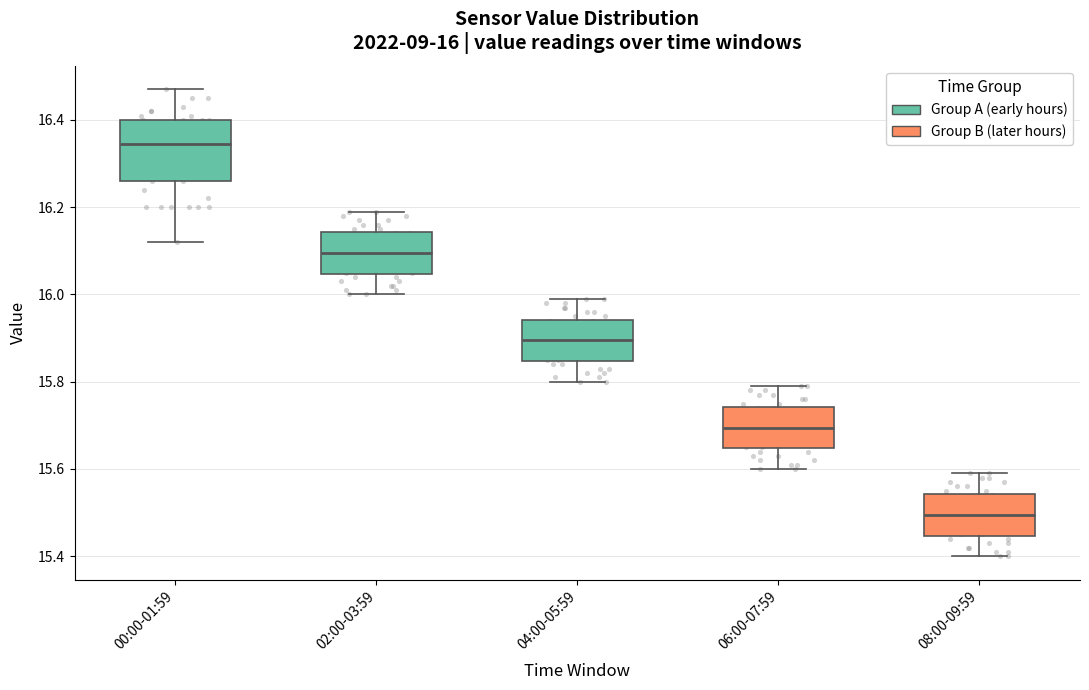

Which box's median line is the highest?

00:00-01:59